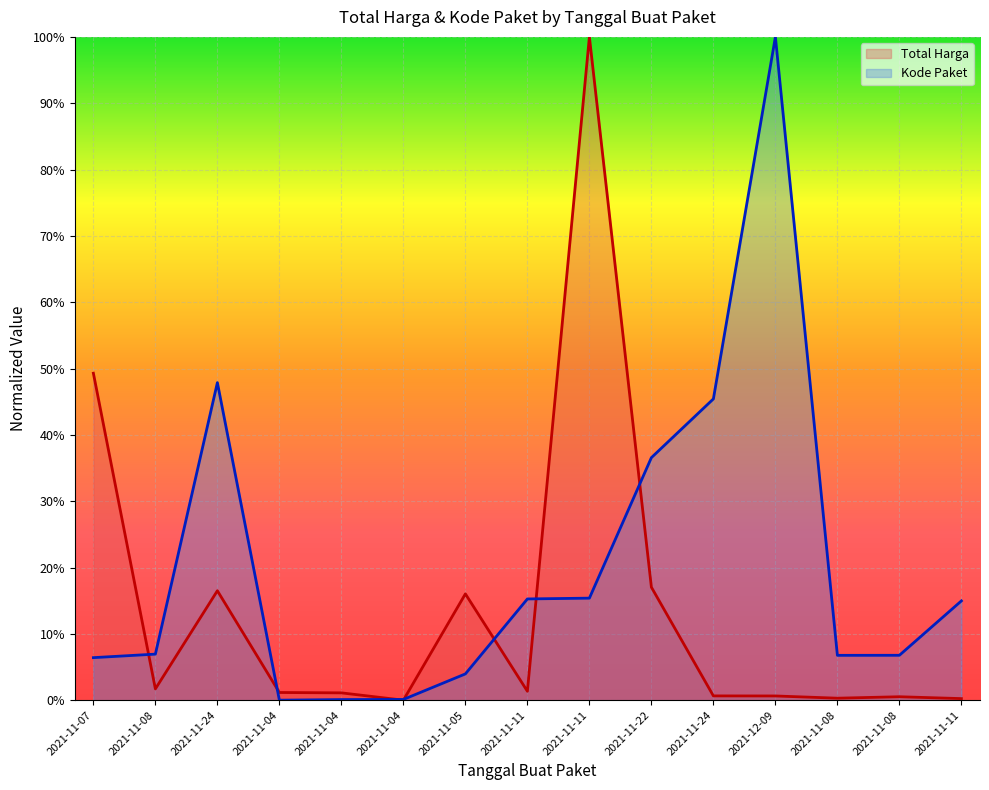

True or false: Total Harga has a value of 0.1 at 2021-11-24.

False